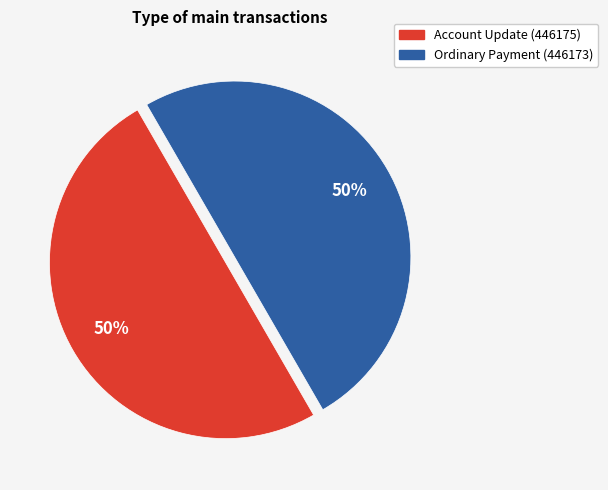

How many slices are in this pie chart?

2